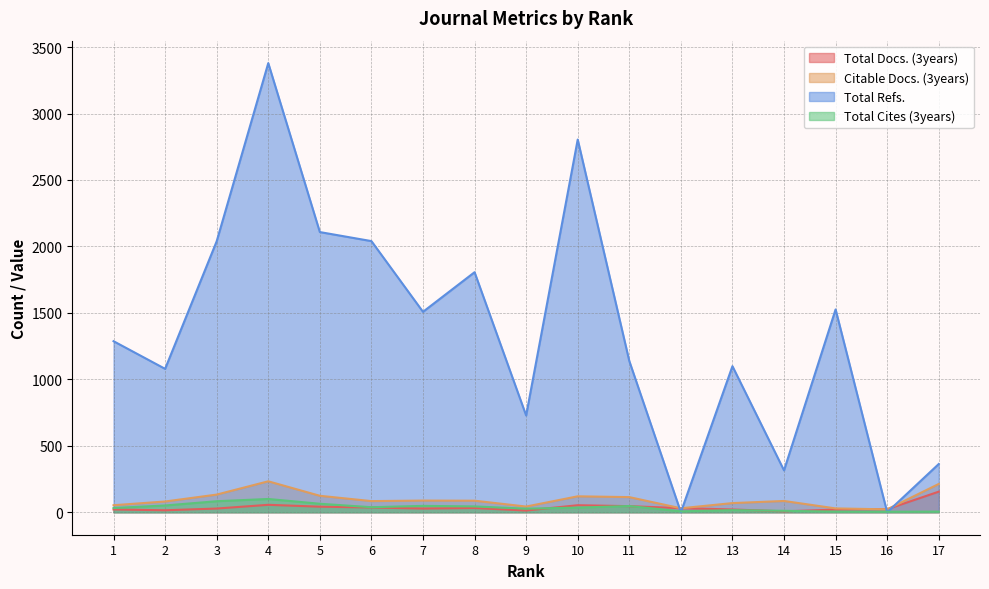

True or false: Total Cites (3years) and Citable Docs. (3years) intersect in this chart.

False